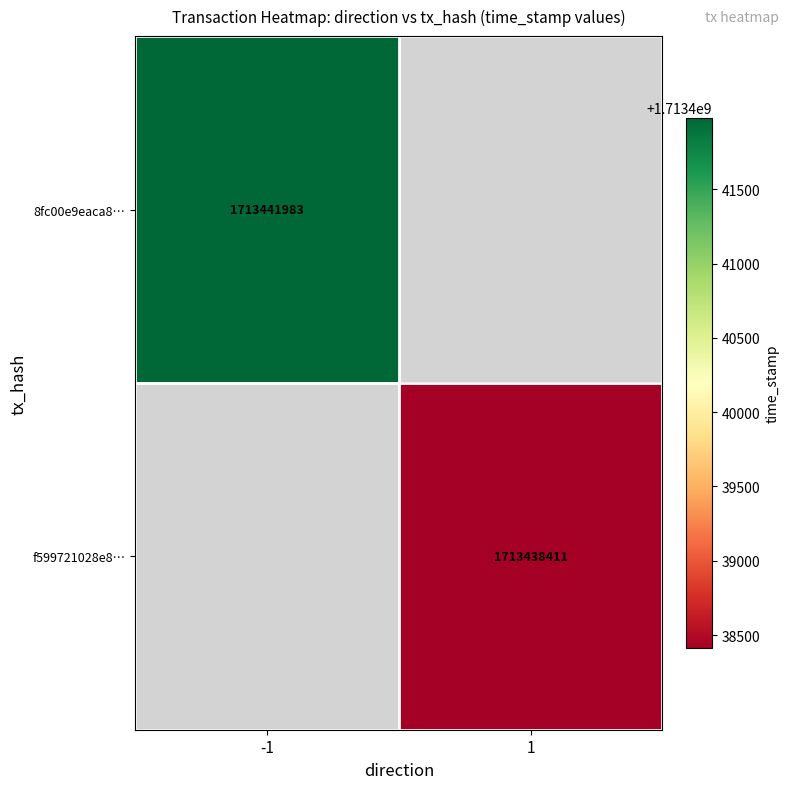

What is the maximum value shown in the chart?

1713441983.0